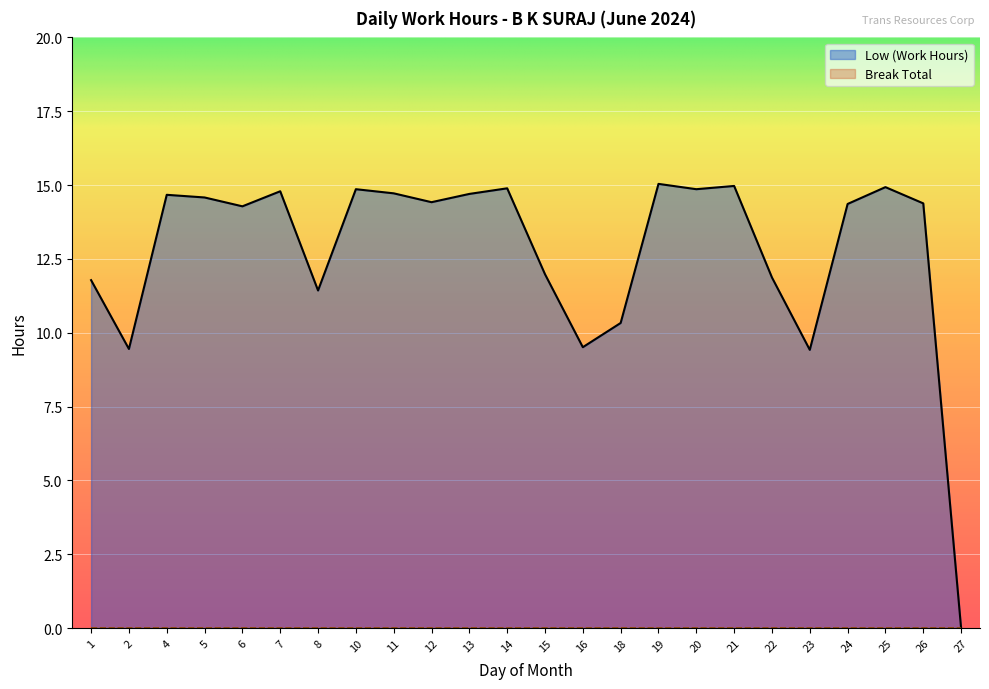

Reading right to left, list all the values displayed in this chart.

0.0	14.4	14.9	14.4	9.4	11.9	15.0	14.9	15.0	10.3	9.5	12.0	14.9	14.7	14.4	14.7	14.9	11.4	14.8	14.3	14.6	14.7	9.4	11.8